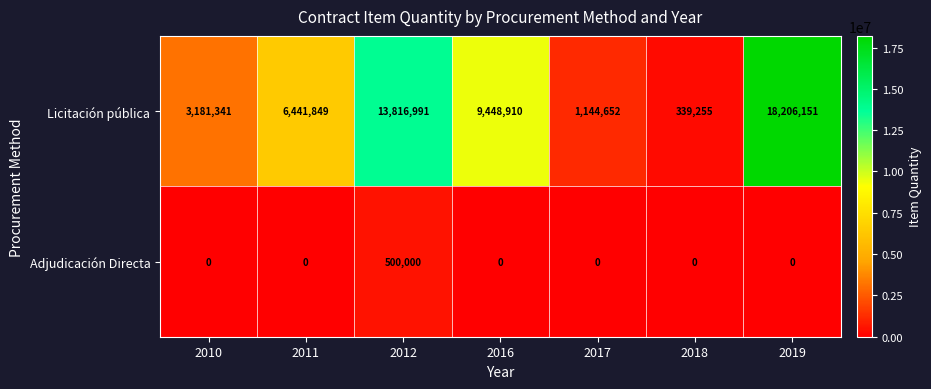

What is the maximum value shown in the chart?

18206151